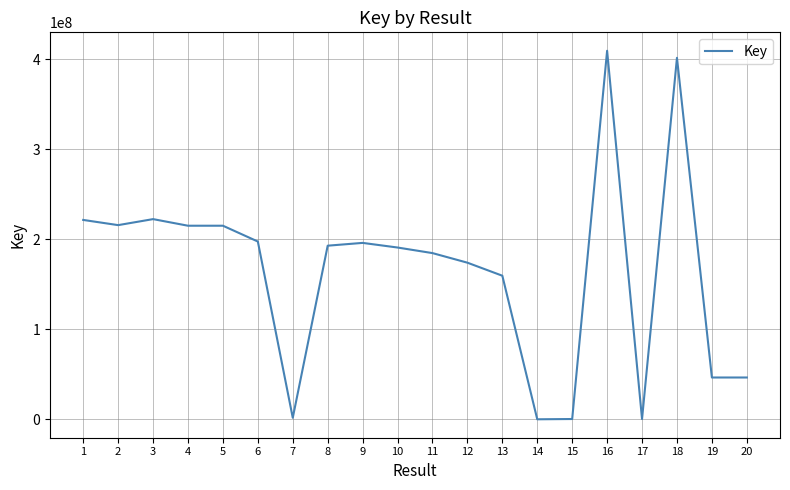

What is the change in value from 18 to 20?

-355316404